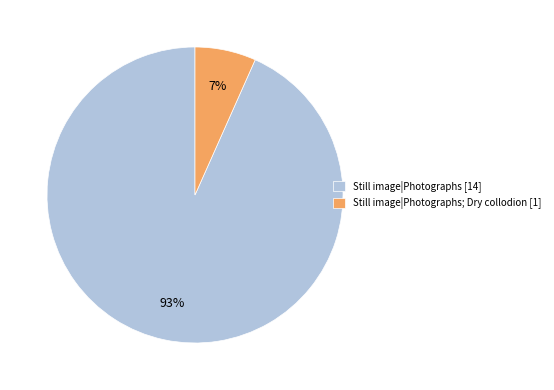

True or false: Still image|Photographs [14] accounts for 83% of the total.

False